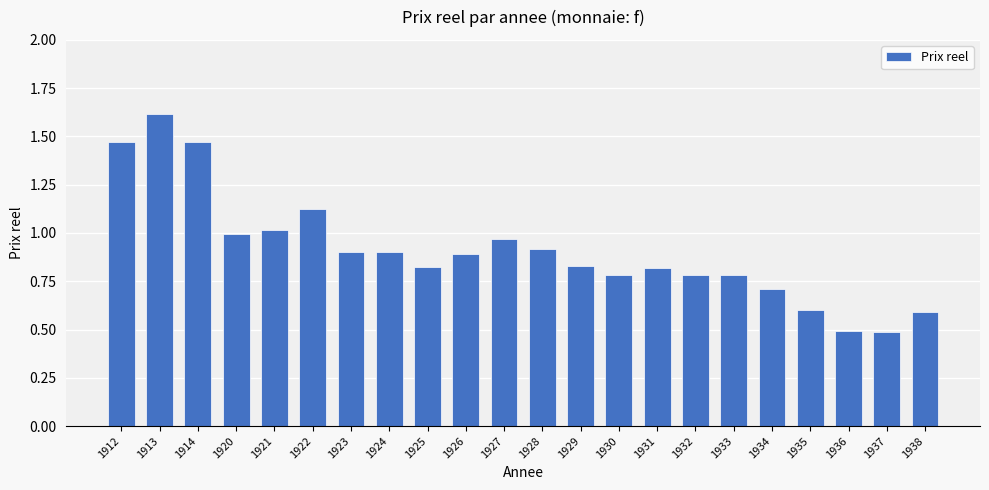

What is the average value?

0.9